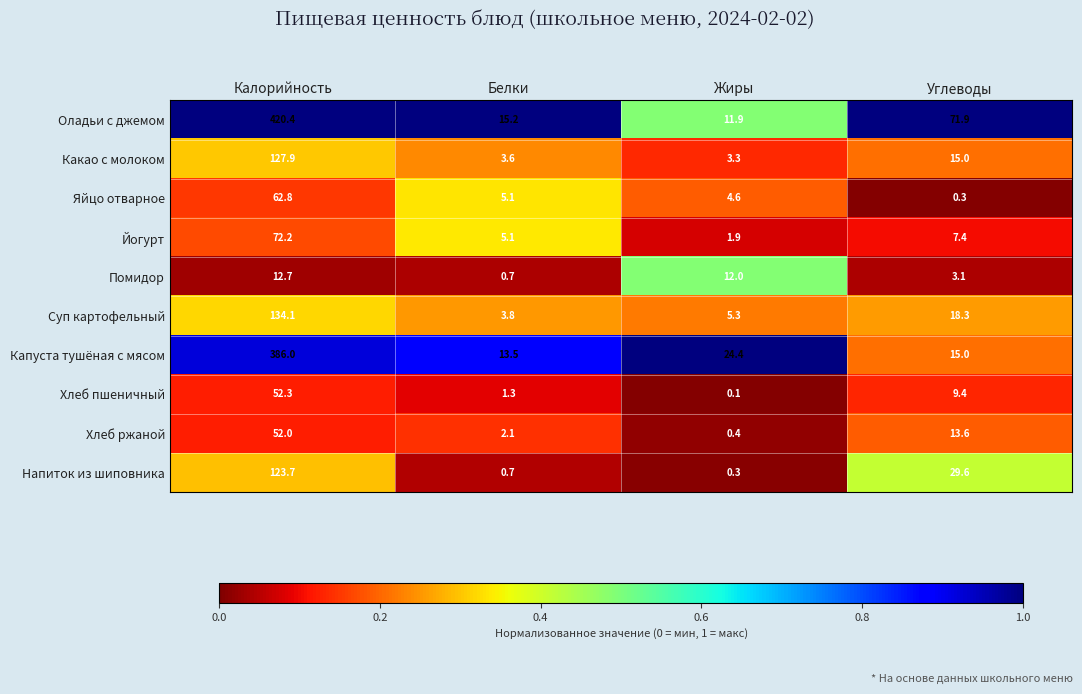

True or false: Хлеб пшеничный has a value of 9.4 at Углеводы.

True